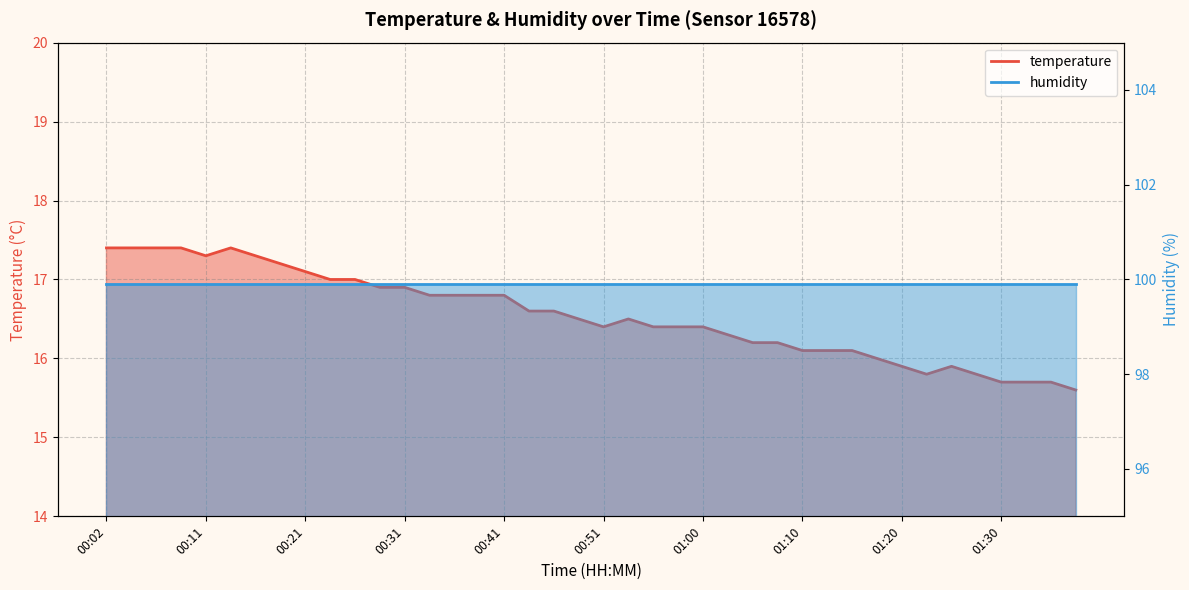

How many values are below 16?

8